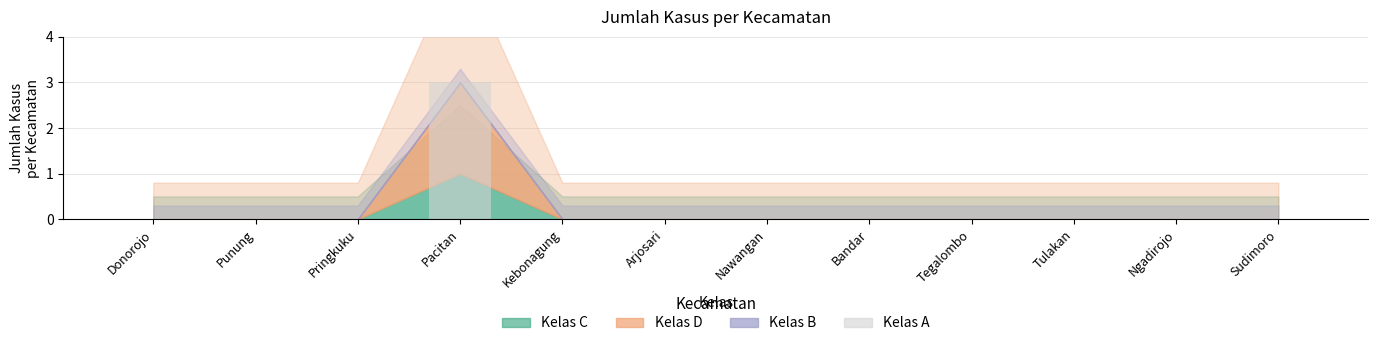

What is the sum of all values?

3